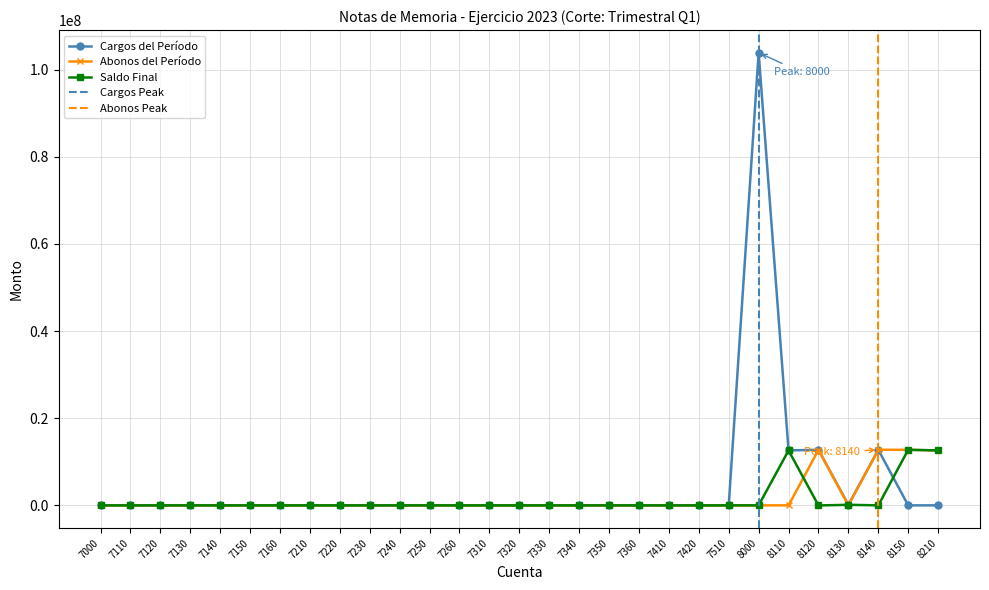

Which series has the largest total across all categories?

Cargos del Período